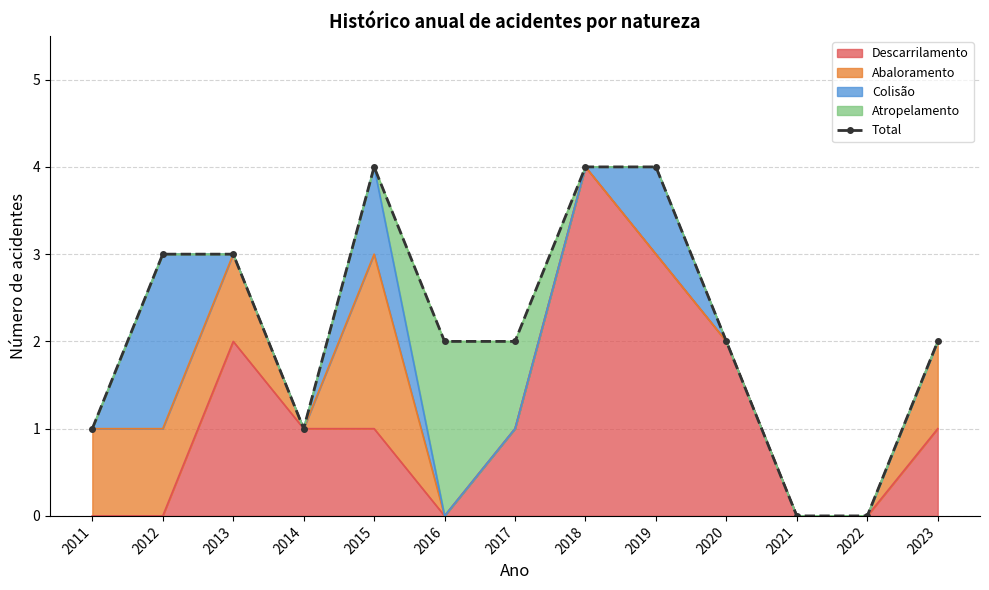

The chart shows a value of 3 at 2013. True or false?

True